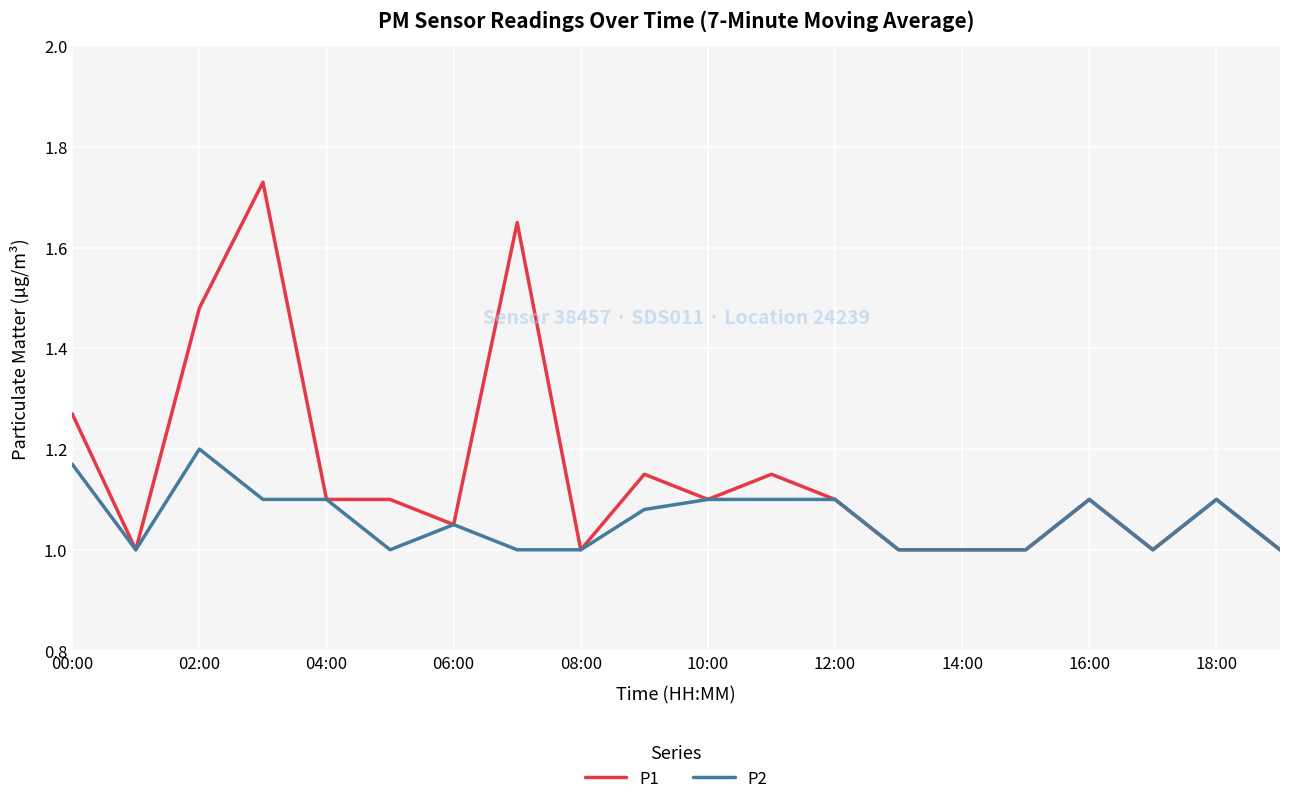

Which series has the largest range (max minus min)?

P1